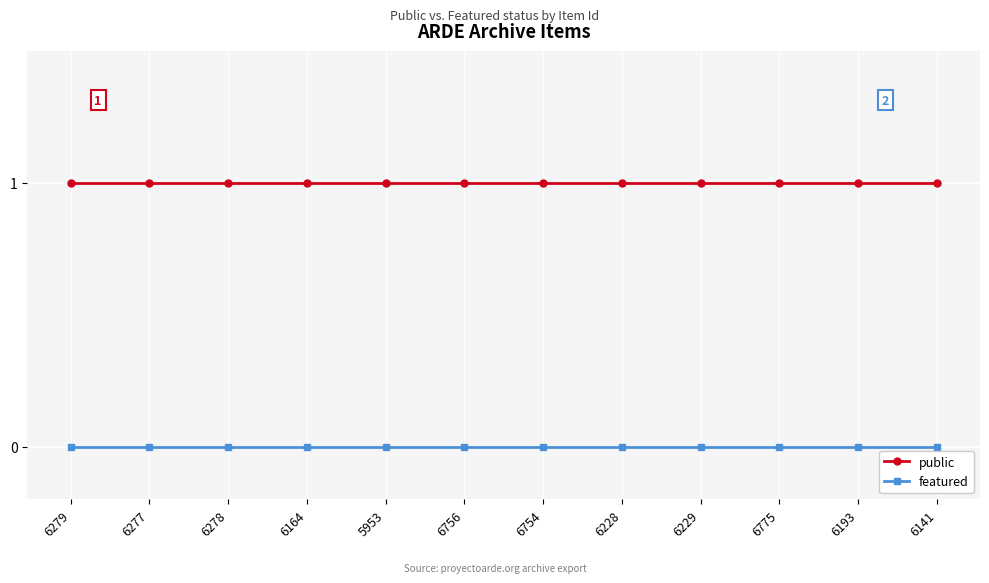

True or false: public and featured intersect in this chart.

False